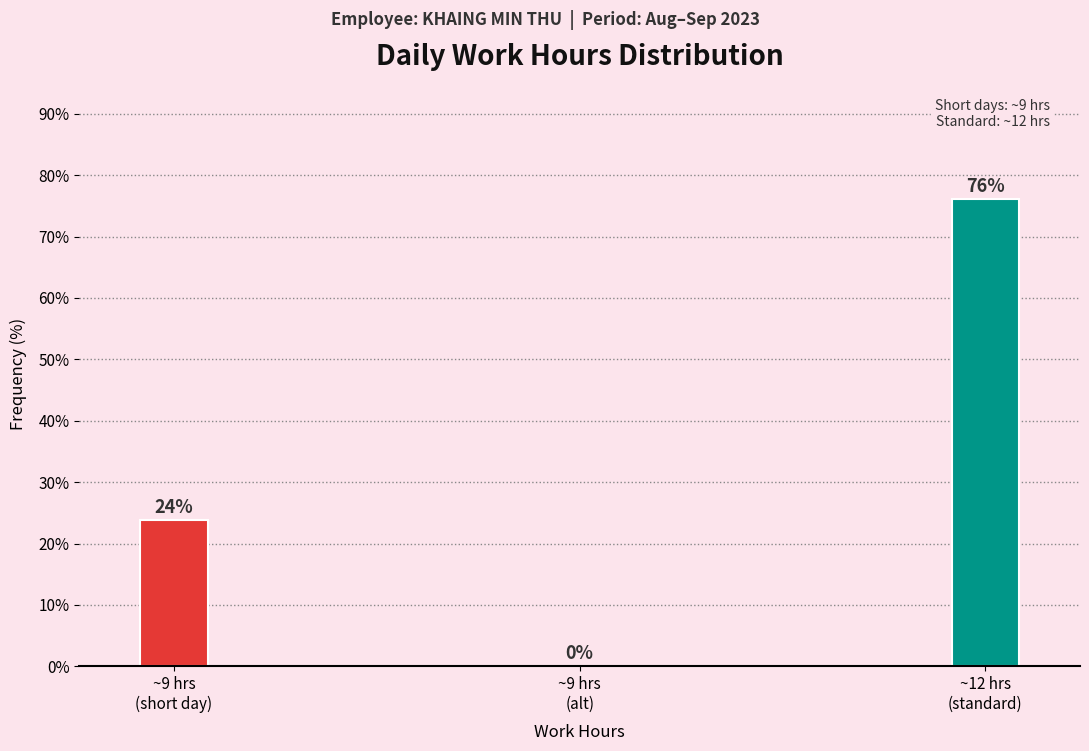

What is the sum of all values?

100.0